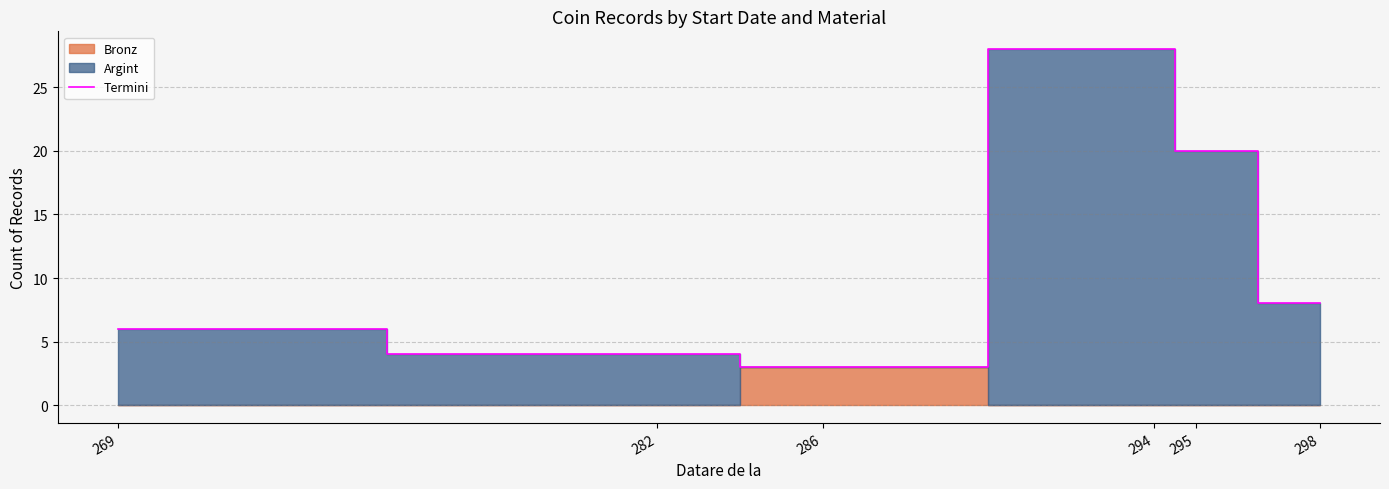

True or false: the data shows 8 at 298.

True